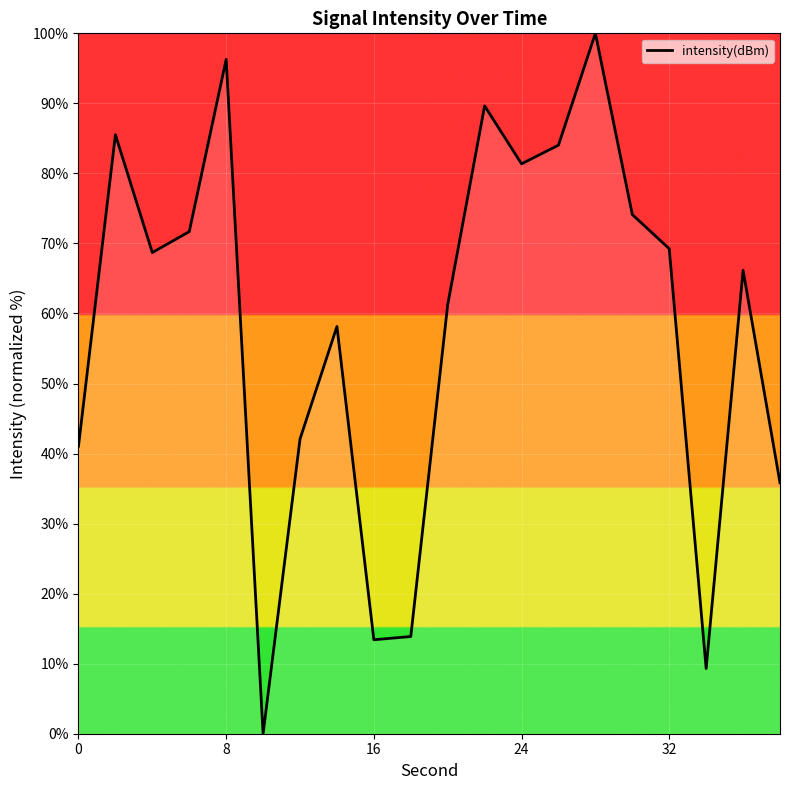

What is the difference between the maximum and minimum values?

100.0